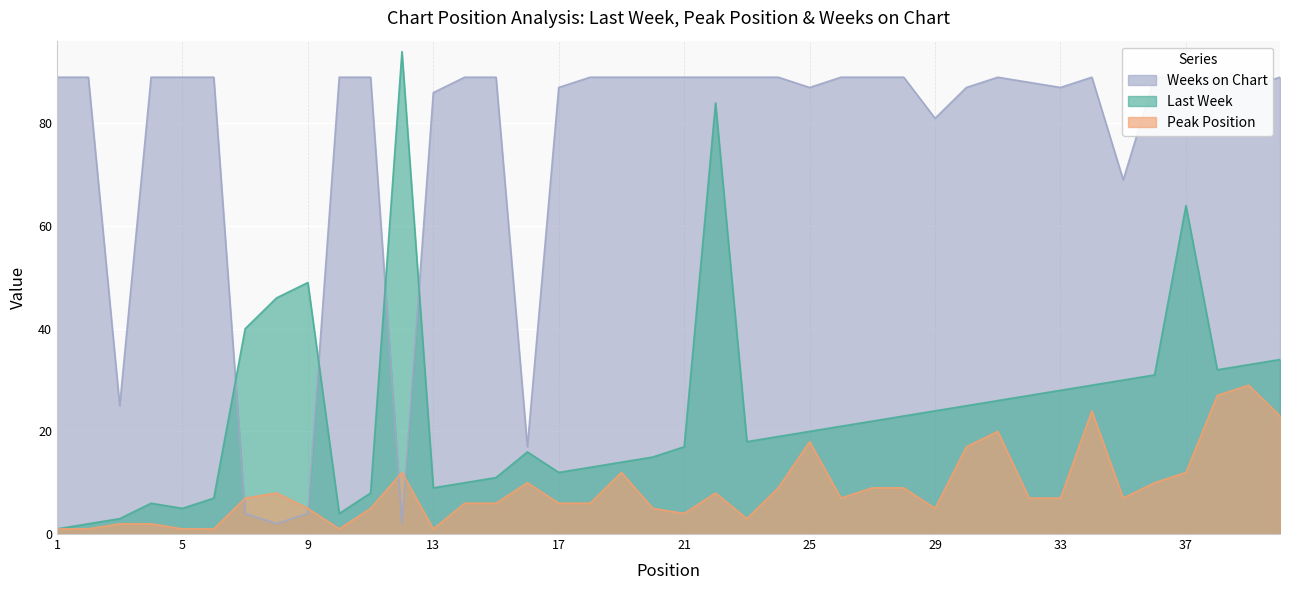

Reading left to right, transcribe all the data shown in this chart.

Last Week: 1	2	3	6	5	7	40	46	49	4	8	94	9	10	11	16	12	13	14	15	17	84	18	19	20	21	22	23	24	25	26	27	28	29	30	31	64	32	33	34
Peak Position: 1	1	2	2	1	1	7	8	5	1	5	12	1	6	6	10	6	6	12	5	4	8	3	9	18	7	9	9	5	17	20	7	7	24	7	10	12	27	29	23
Weeks on Chart: 89	89	25	89	89	89	4	2	4	89	89	2	86	89	89	17	87	89	89	89	89	89	89	89	87	89	89	89	81	87	89	88	87	89	69	89	89	89	87	89